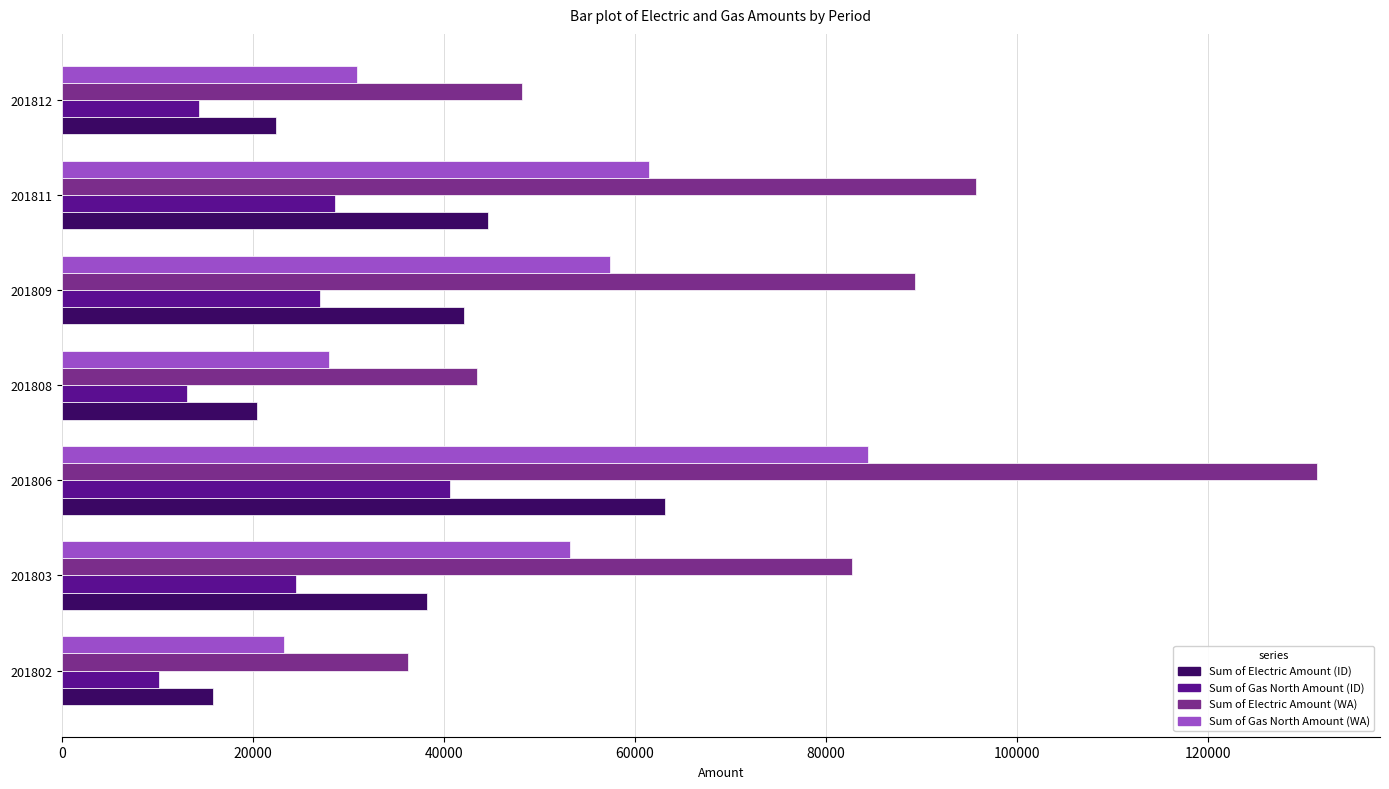

What is the average value of the Sum of Gas North Amount (ID) series?

22651.1